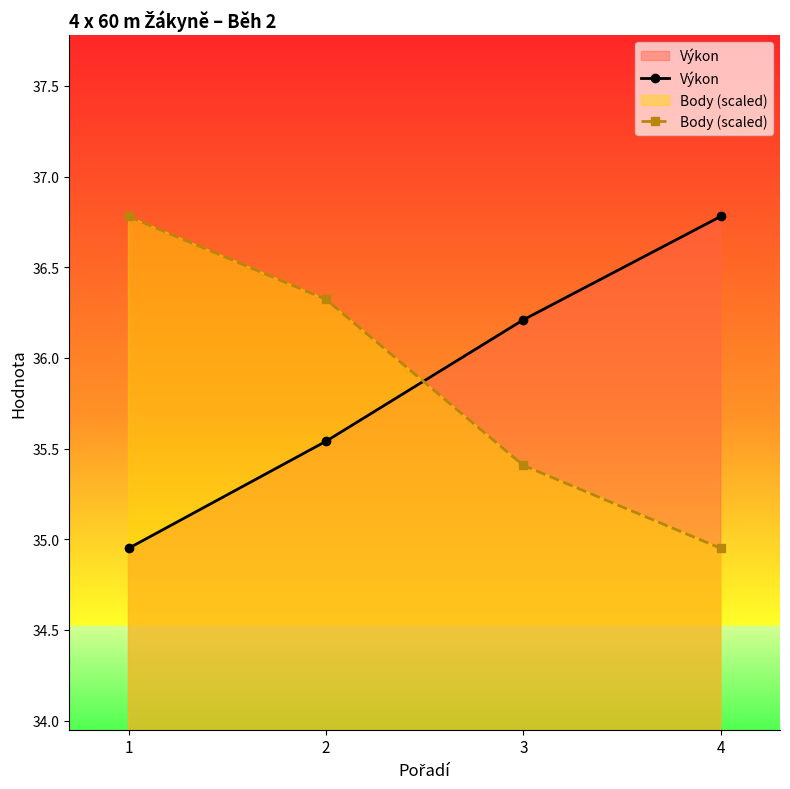

The Body (scaled) series shows 13.6 at 2. True or false?

False